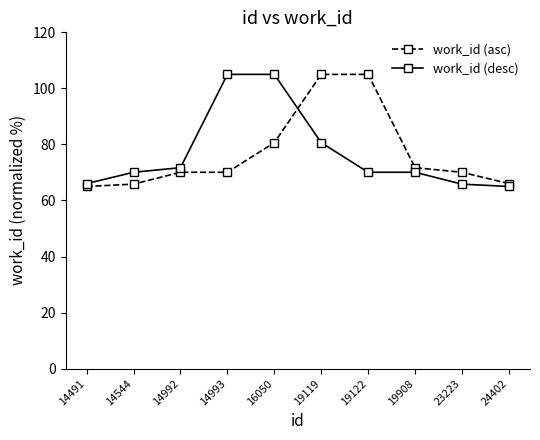

At how many categories does at least one series exceed 95?

4